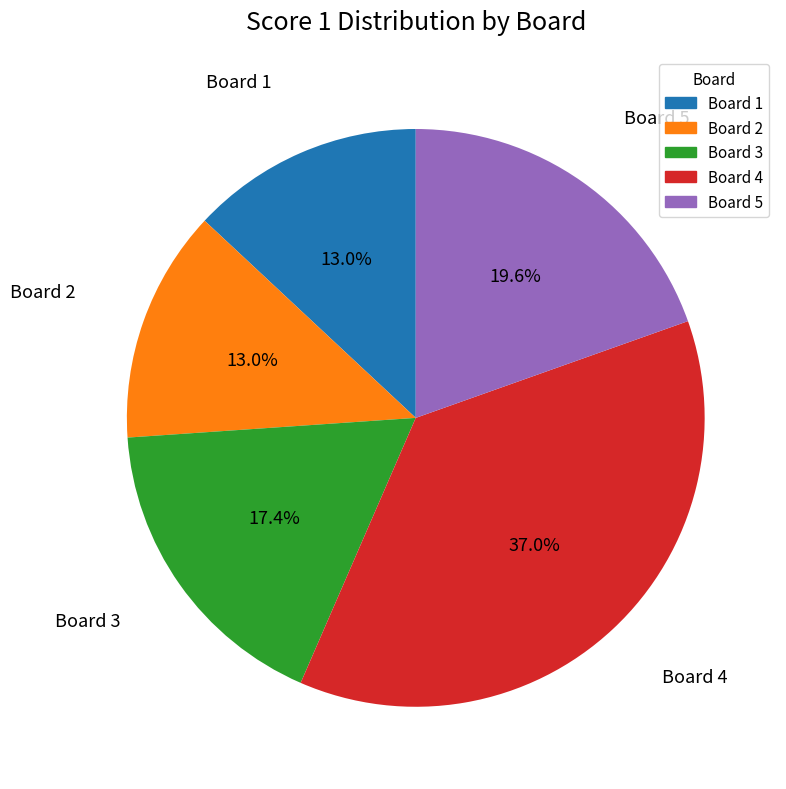

Which has a higher value, Board 3 or Board 5?

Board 5